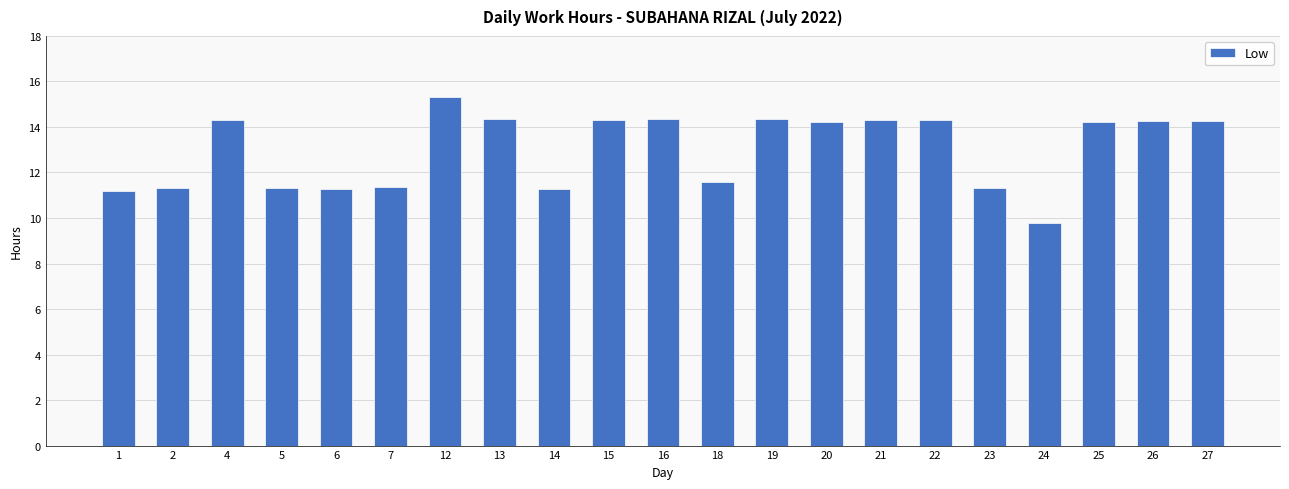

What is the change in value from 5 to 13?

+3.0